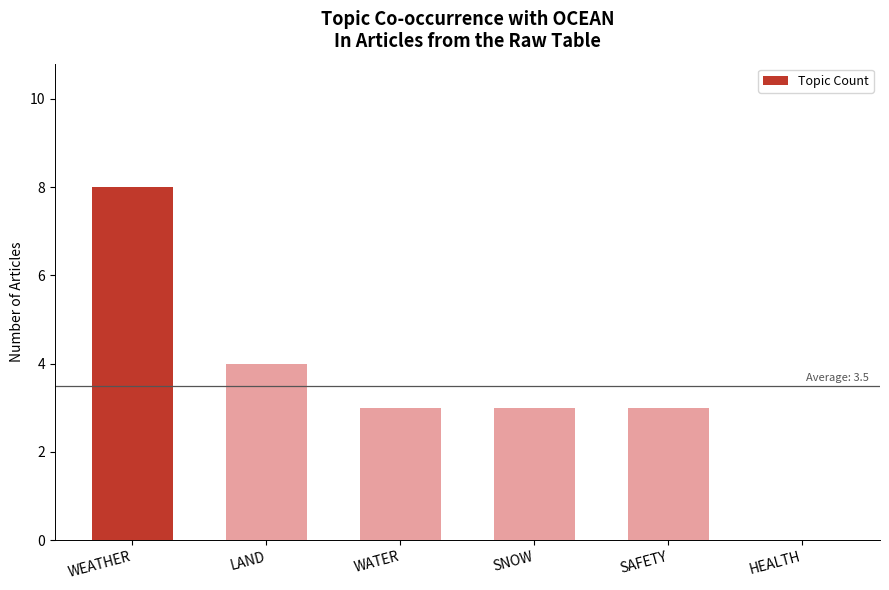

What is the approximate value at WEATHER?

8